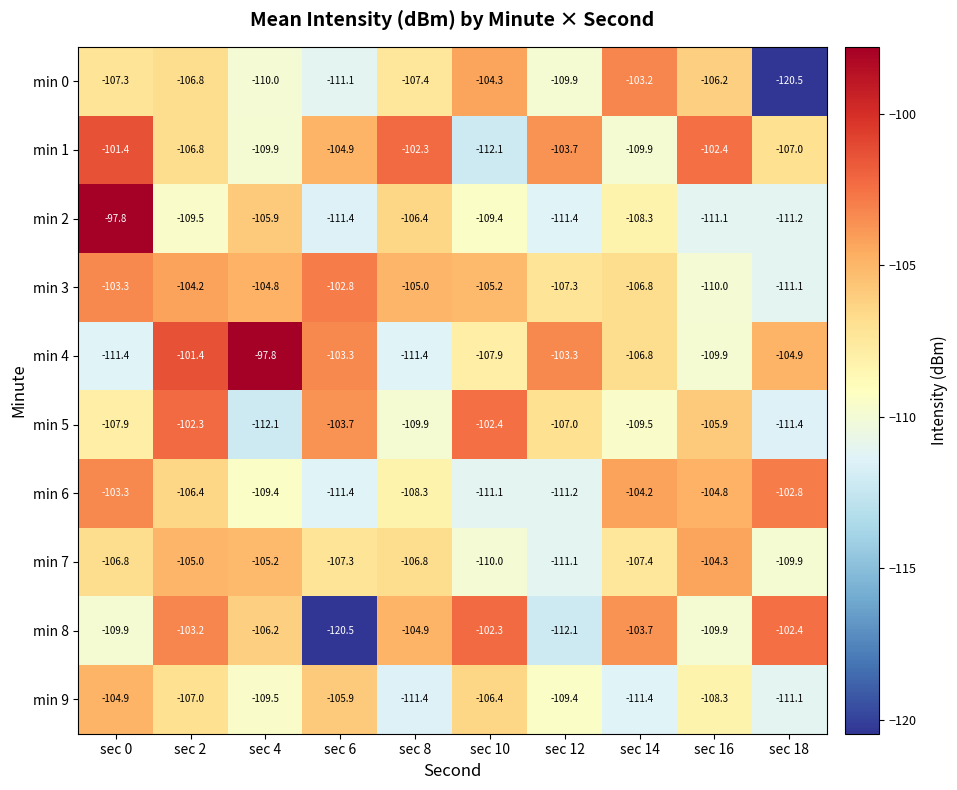

What is the average value of the min 4 series?

-105.8